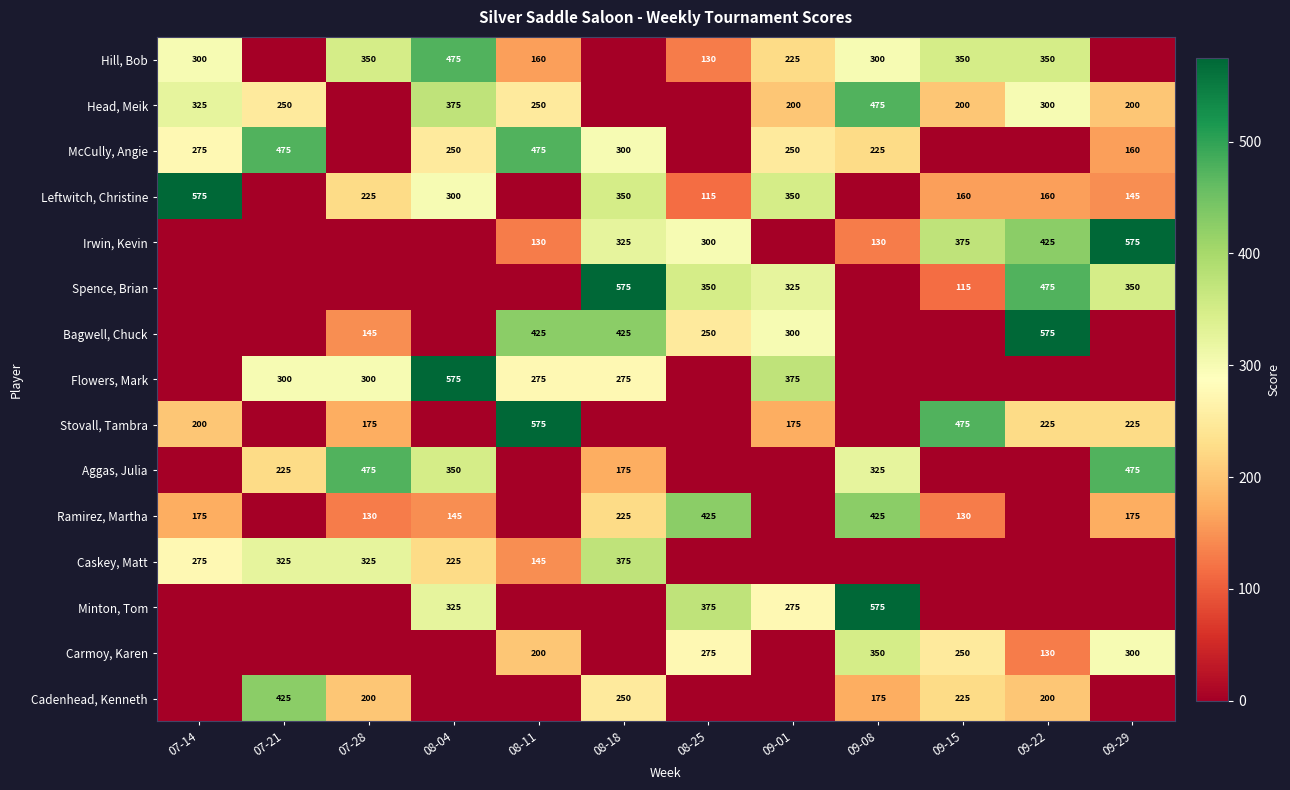

The value of Head, Meik at 09-15 is 200. True or false?

True